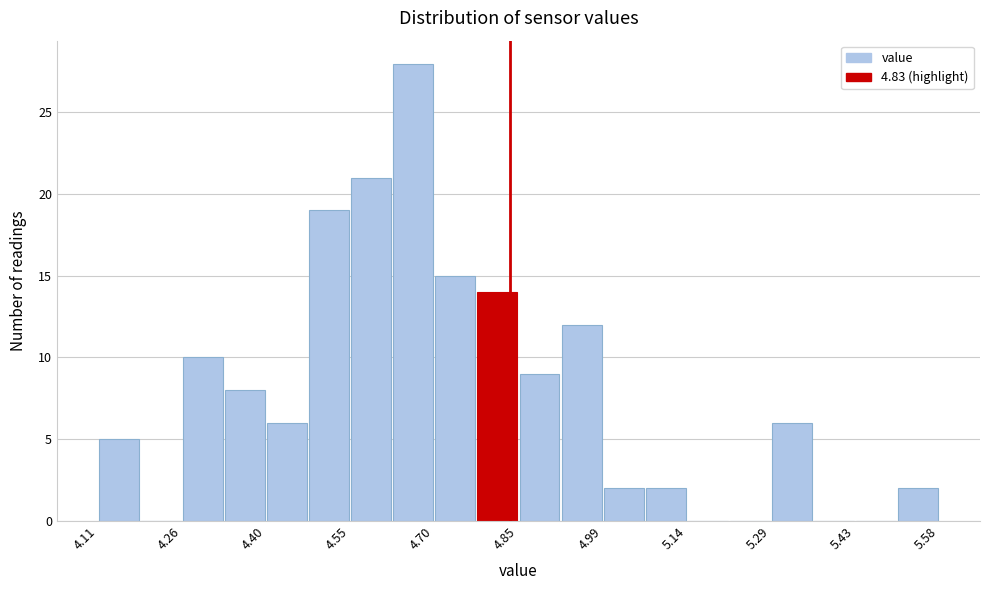

Read against the x-axis, roughly where is the centre of the tallest bar?

4.66